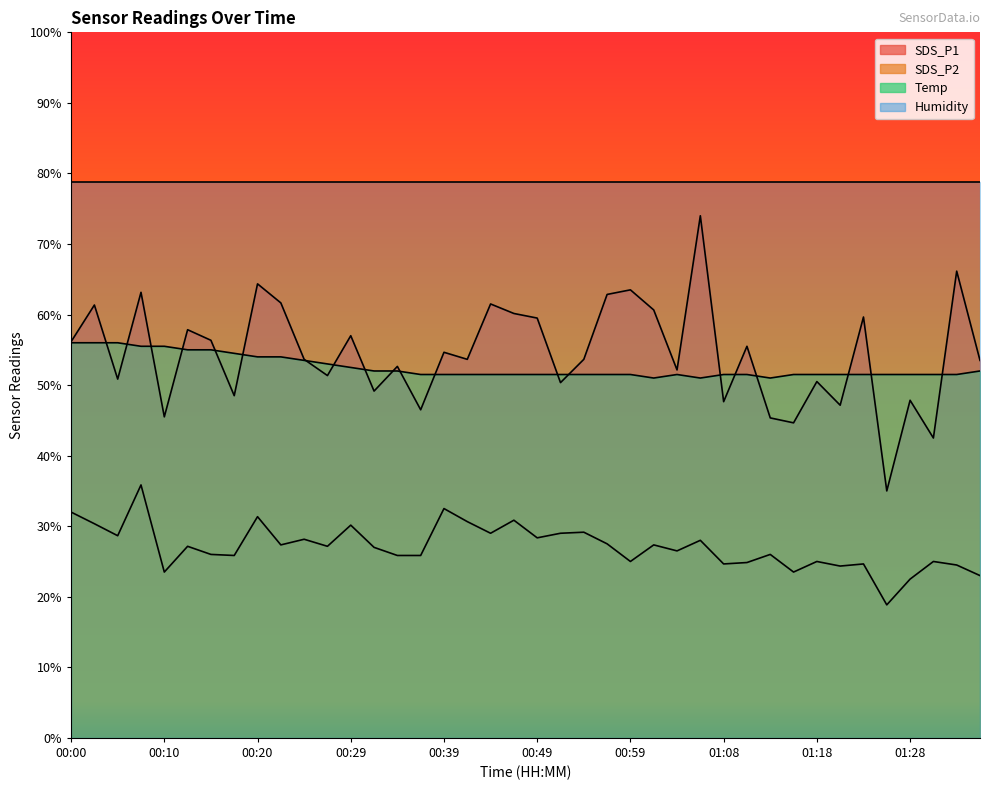

What is the minimum value shown in the chart?

18.9